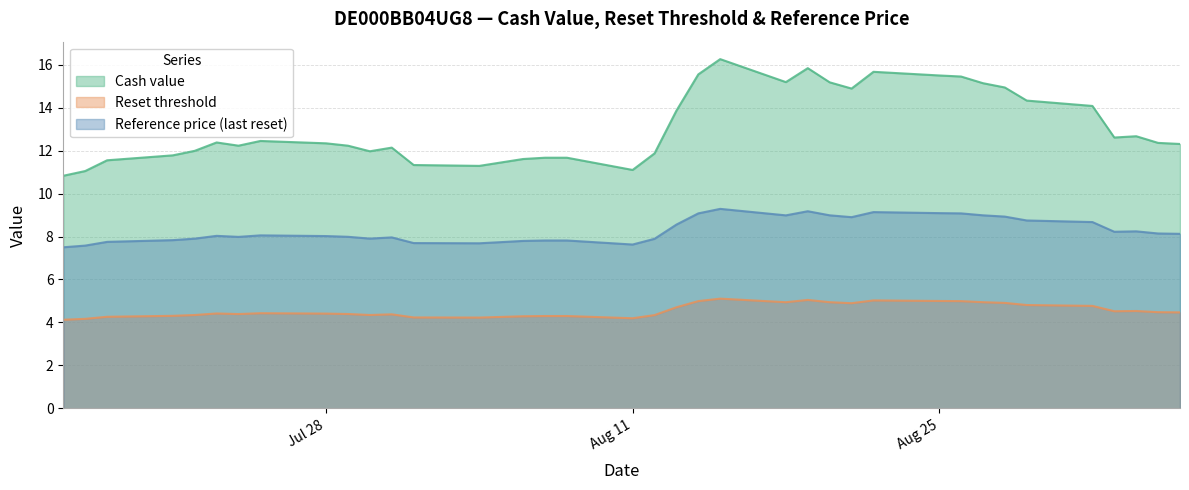

List the series in order of their peak value, lowest first.

Reset threshold, Reference price (last reset), Cash value